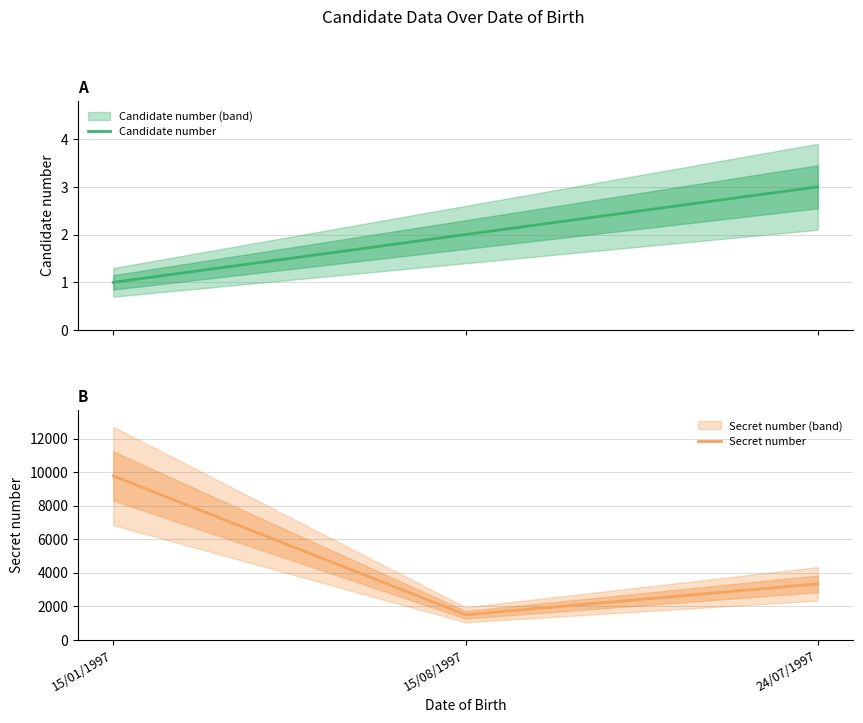

How many values in the Secret number series are below 3339?

1